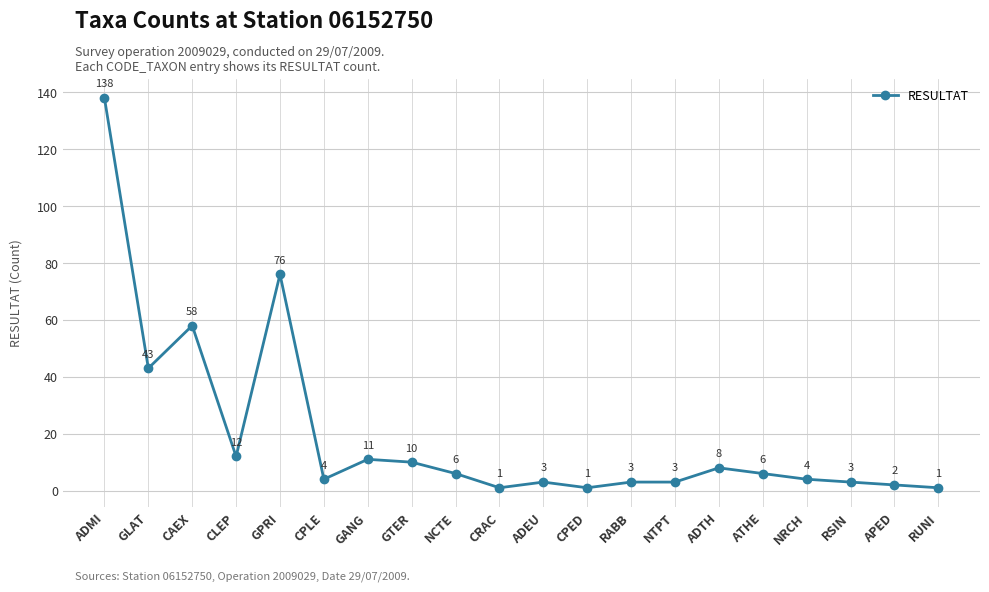

The chart shows a value of 8 at ADTH. True or false?

True